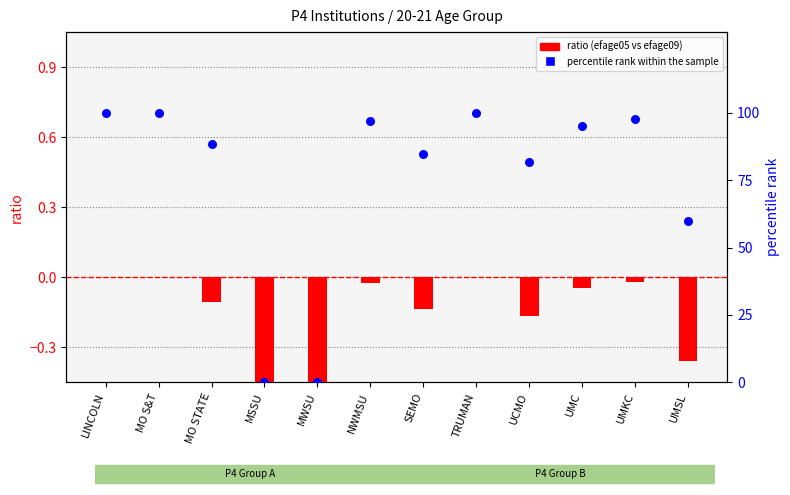

What are all the series names shown in the legend?

ratio, percentile rank within the sample